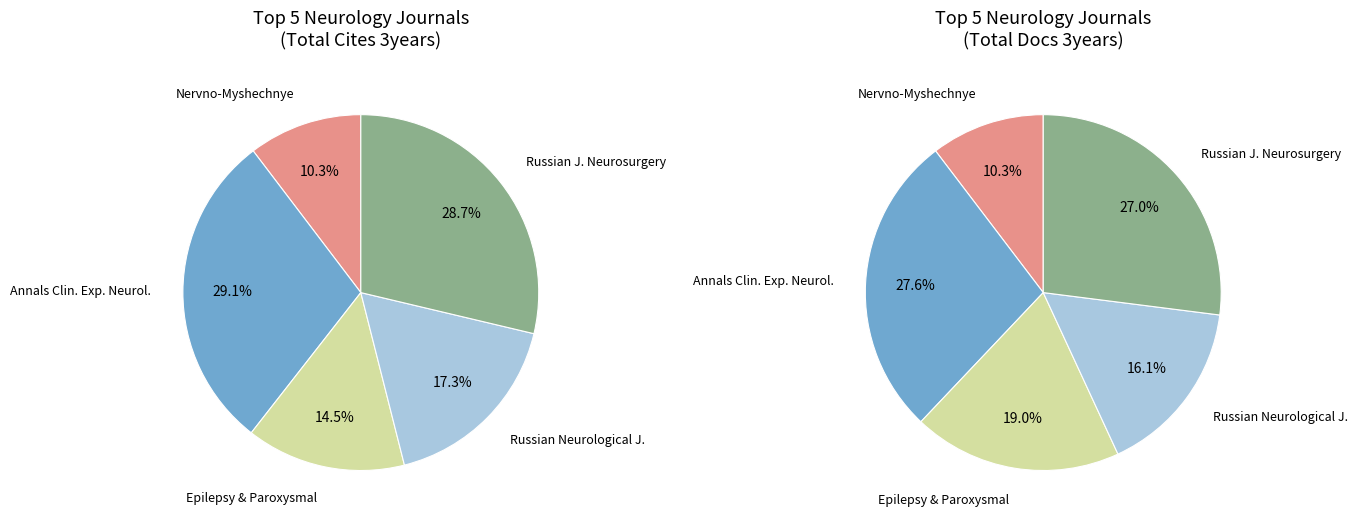

Which category has the smallest portion of the pie?

Nervno-Myshechnye Bolezni